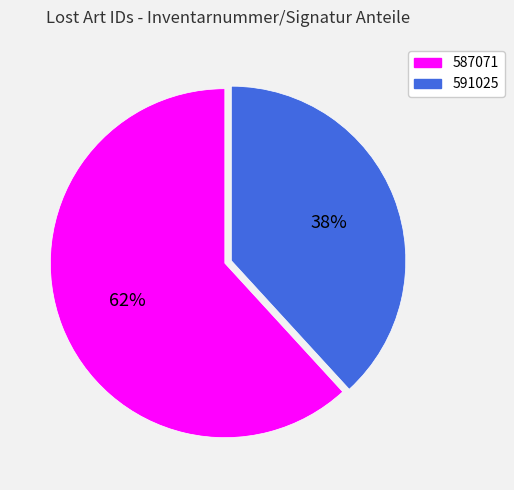

Count the number of slices in the pie.

2